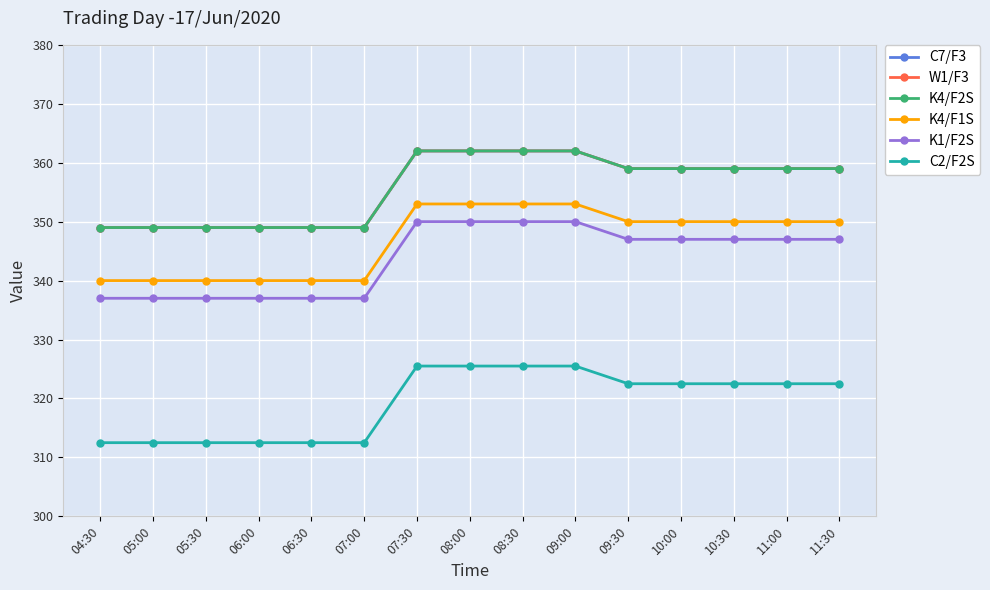

At which label is C2/F2S closest to 319?

09:30